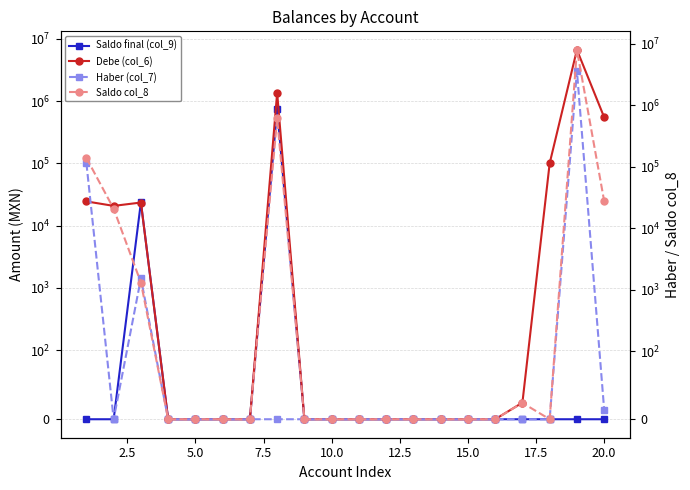

Rank the series by their maximum value, from lowest to highest.

Saldo final (col_9), Haber (col_7), Debe (col_6), Saldo col_8